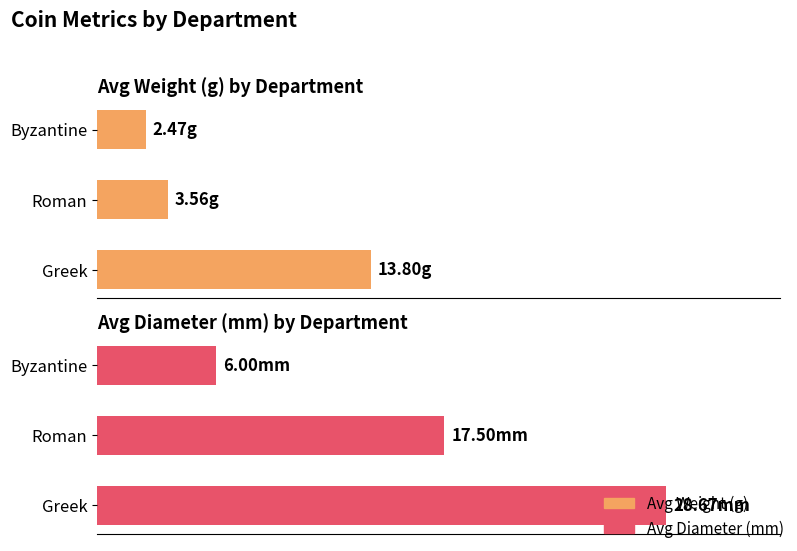

What is the maximum value shown in the chart?

28.7